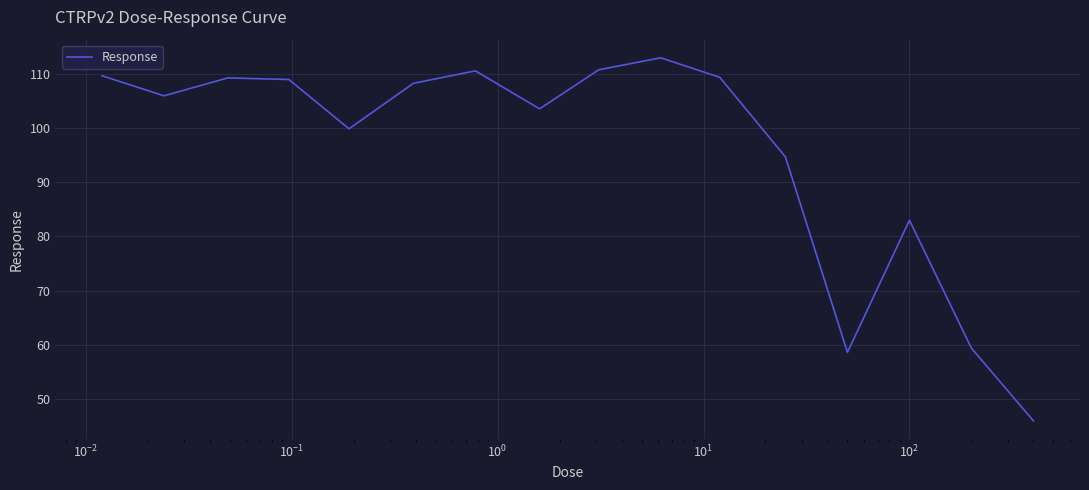

How many values are below 108?

8